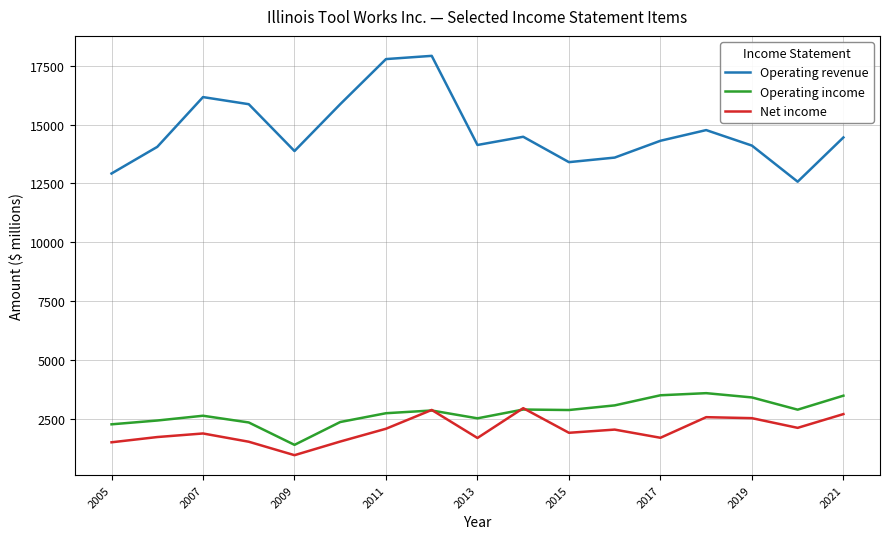

Which series has the widest spread of values?

Operating revenue